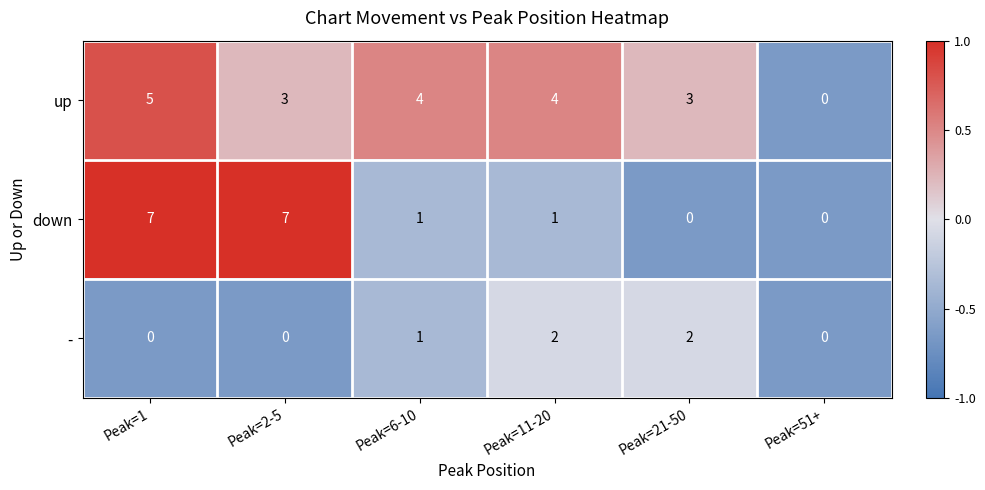

Which series changed the most between Peak=2-5 and Peak=21-50?

down